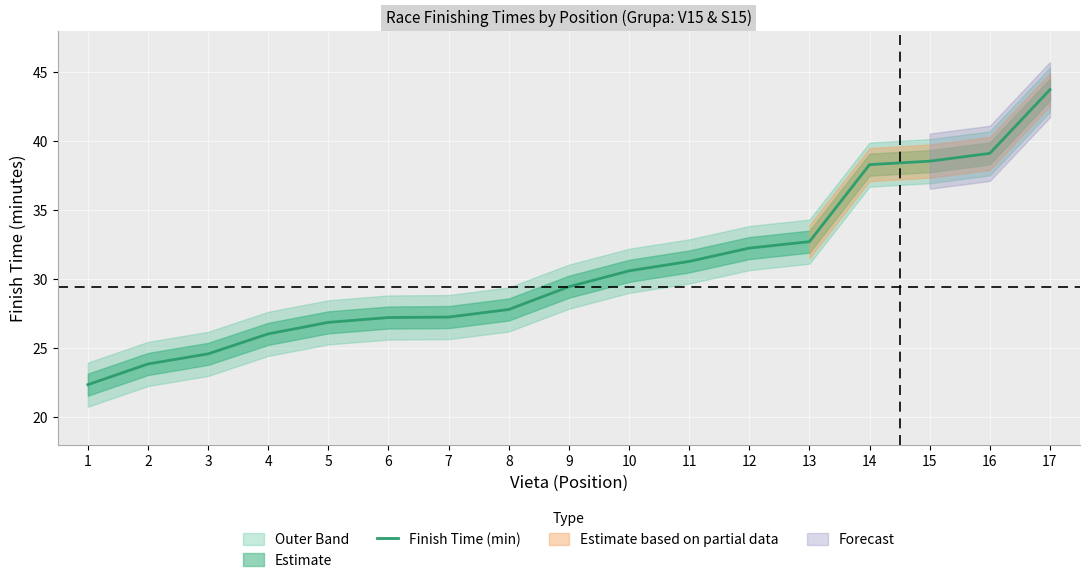

List the labels in order of value, smallest first.

1, 2, 3, 4, 5, 6, 7, 8, 9, 10, 11, 12, 13, 14, 15, 16, 17